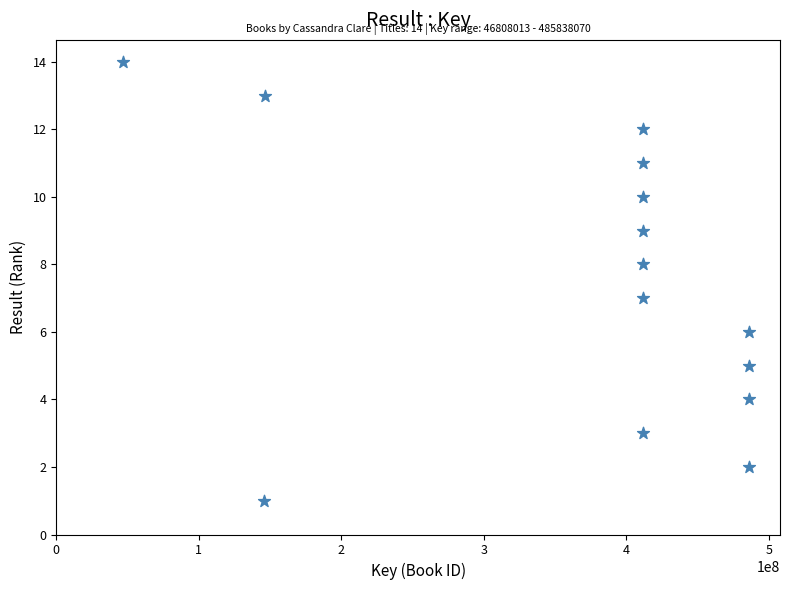

What is the range of X values (max minus min)?

439030057